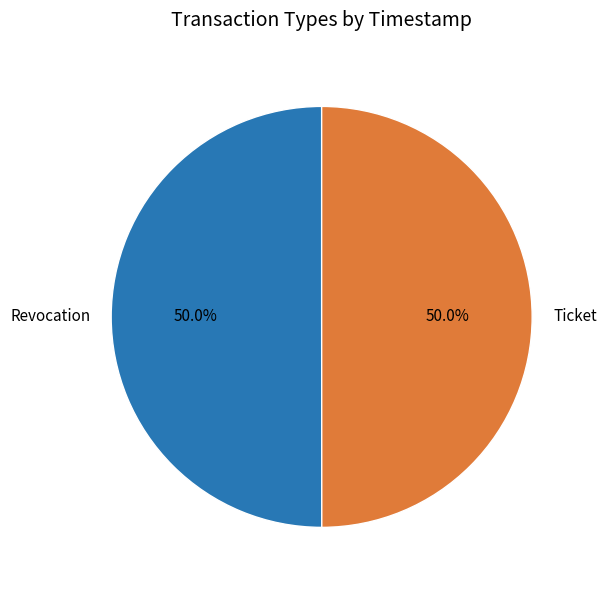

To the nearest percent, what portion does Ticket represent?

50%